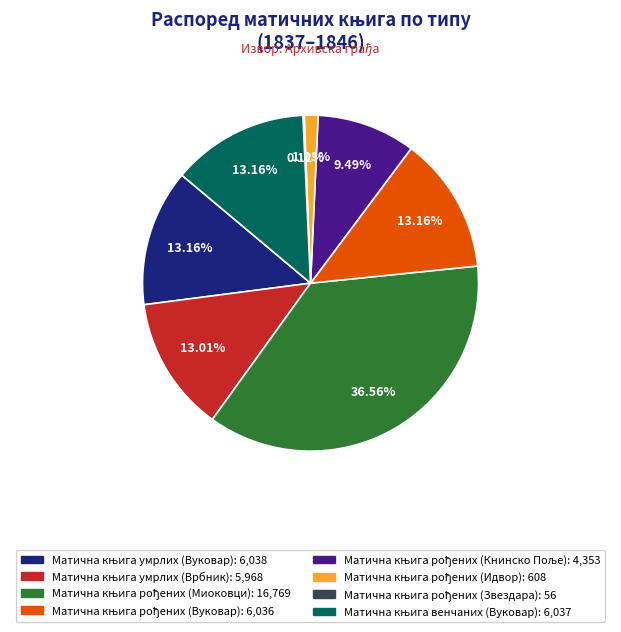

Is there a majority slice in this chart?

No